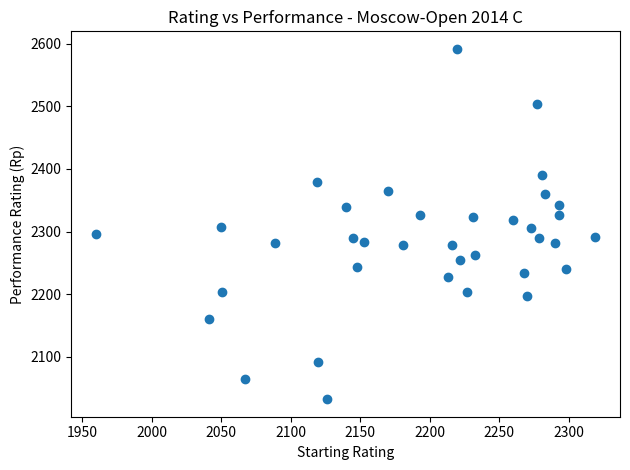

What is the range of X values (max minus min)?

359